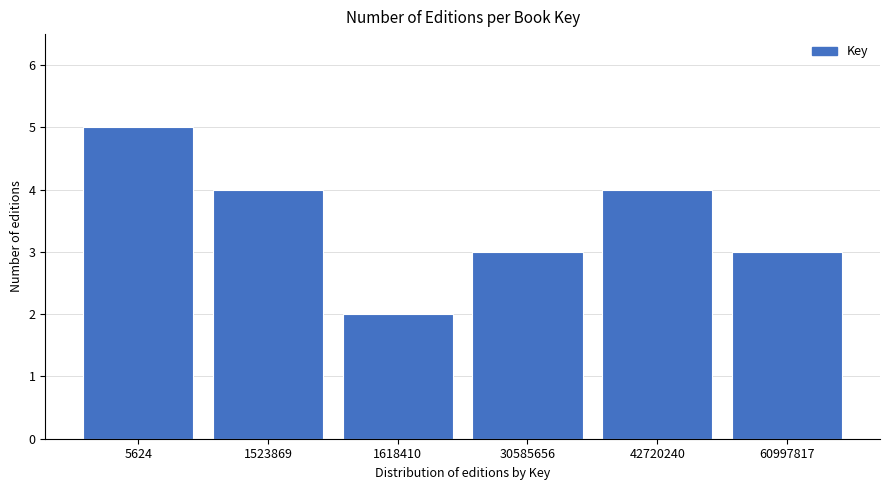

Reading right to left, list all the values displayed in this chart.

60997817=3	42720240=4	30585656=3	1618410=2	1523869=4	5624=5